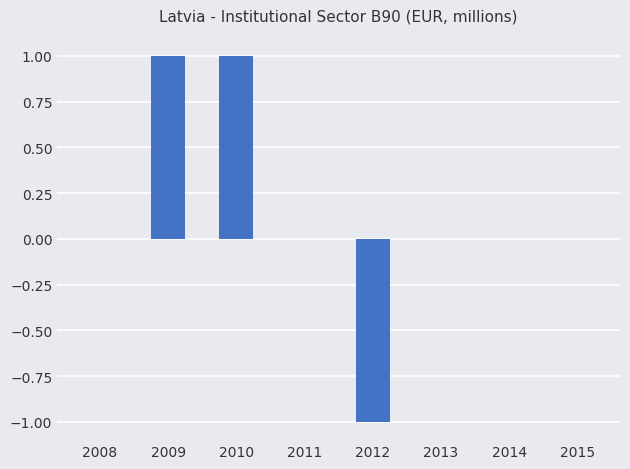

What is the sum of all values?

1